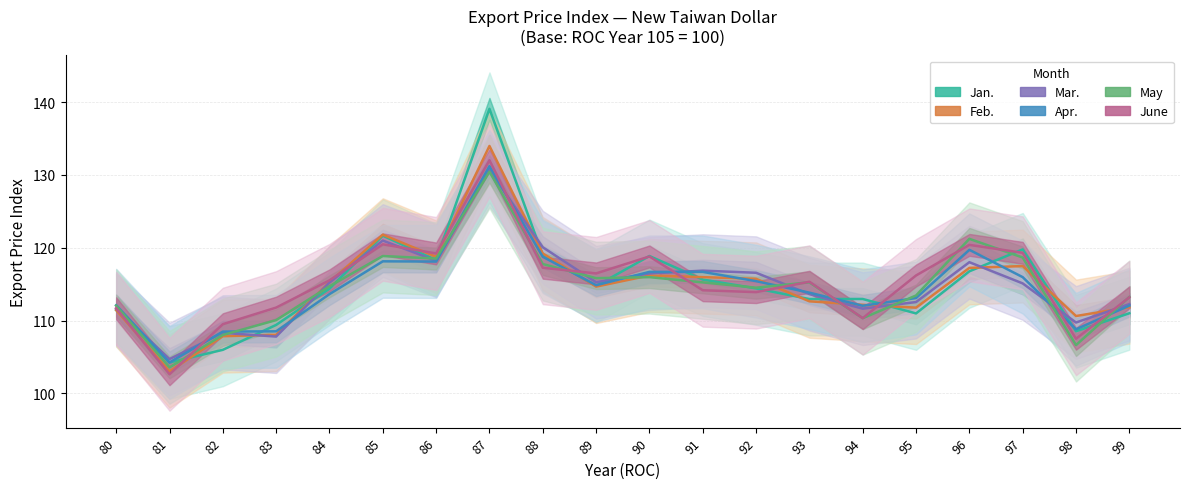

True or false: Mar. has a value of 66.6 at 82.

False